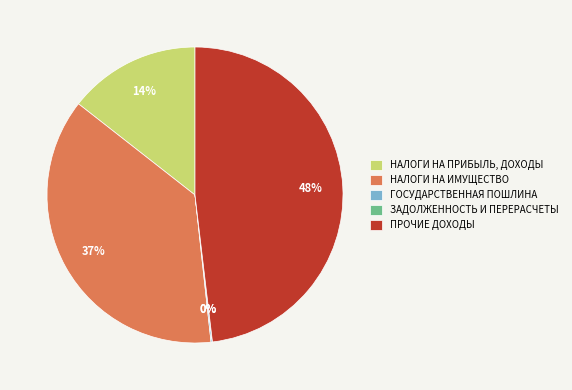

Does ПРОЧИЕ ДОХОДЫ account for over 50% of the chart?

No